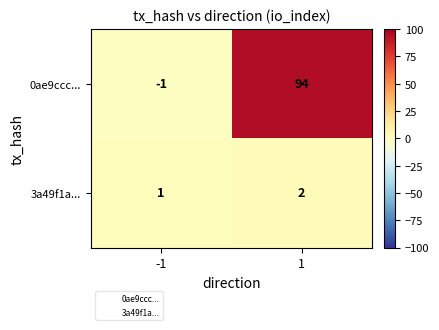

Which series has the largest range (max minus min)?

0ae9ccc...